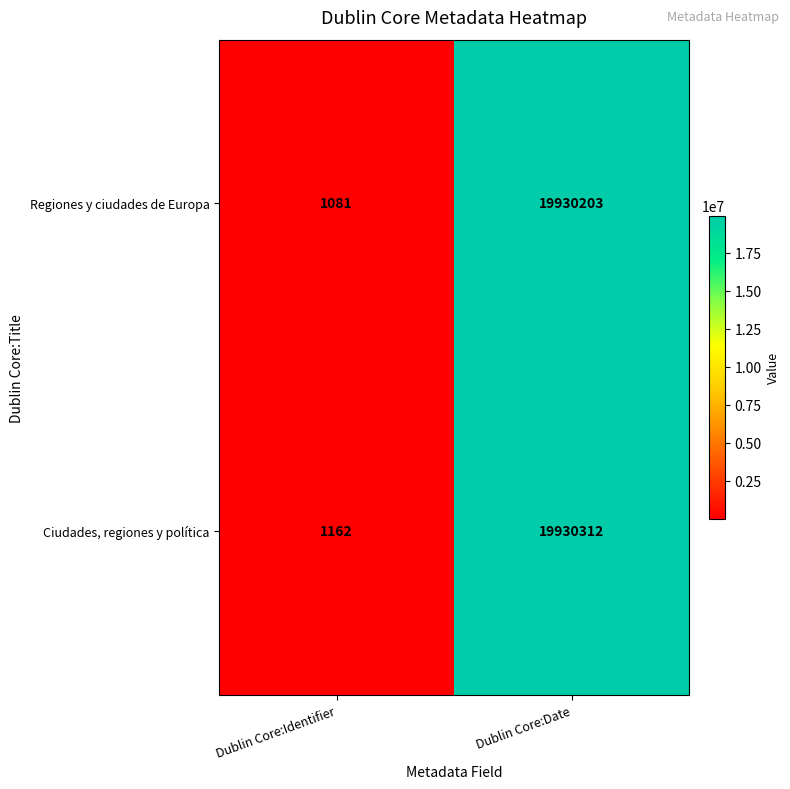

Is it true that Regiones y ciudades de Europa equals 29156886 at Dublin Core:Date?

False